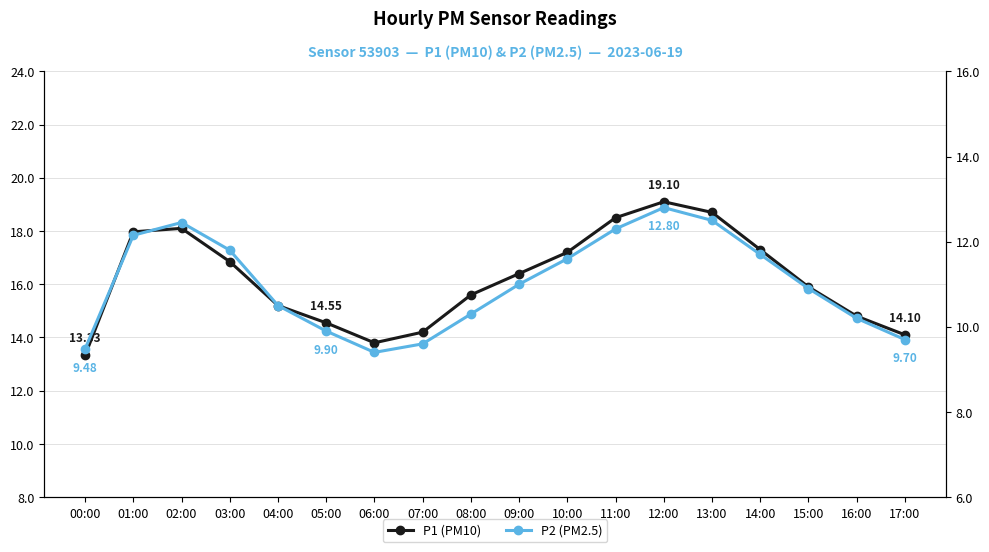

True or false: P1 (PM10) and P2 (PM2.5) cross at least once.

False